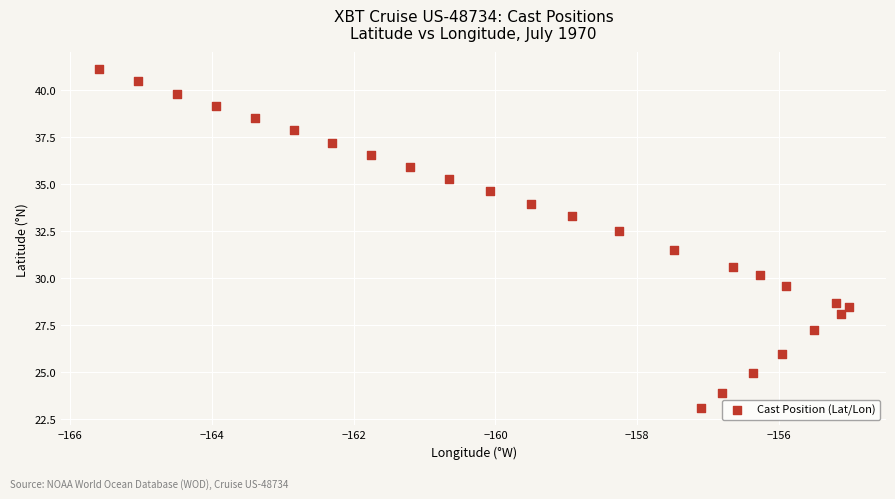

What is the range of Y values (max minus min)?

18.0